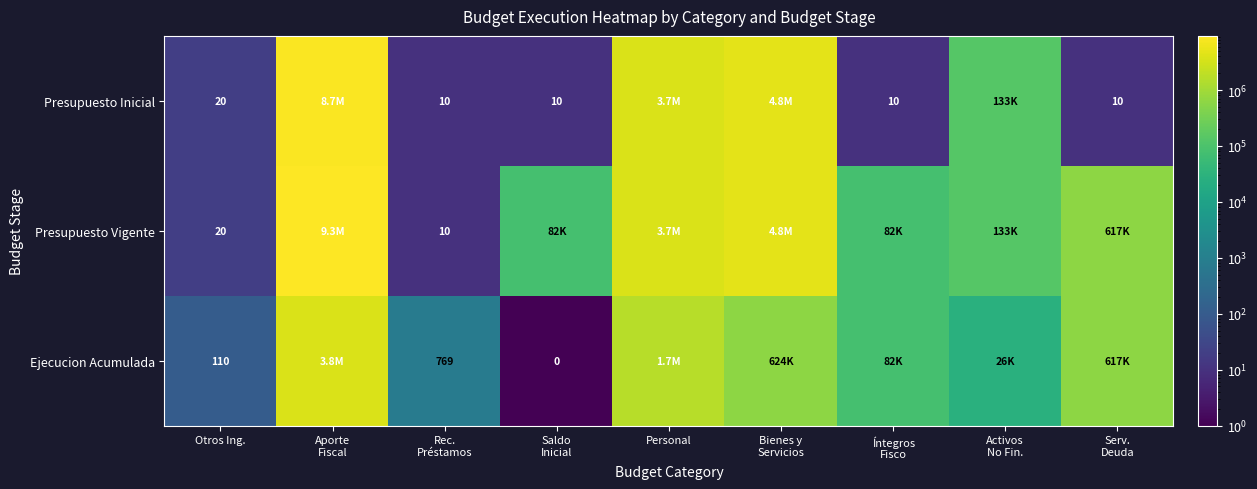

At which category is the sum across all series the highest?

Aporte
Fiscal